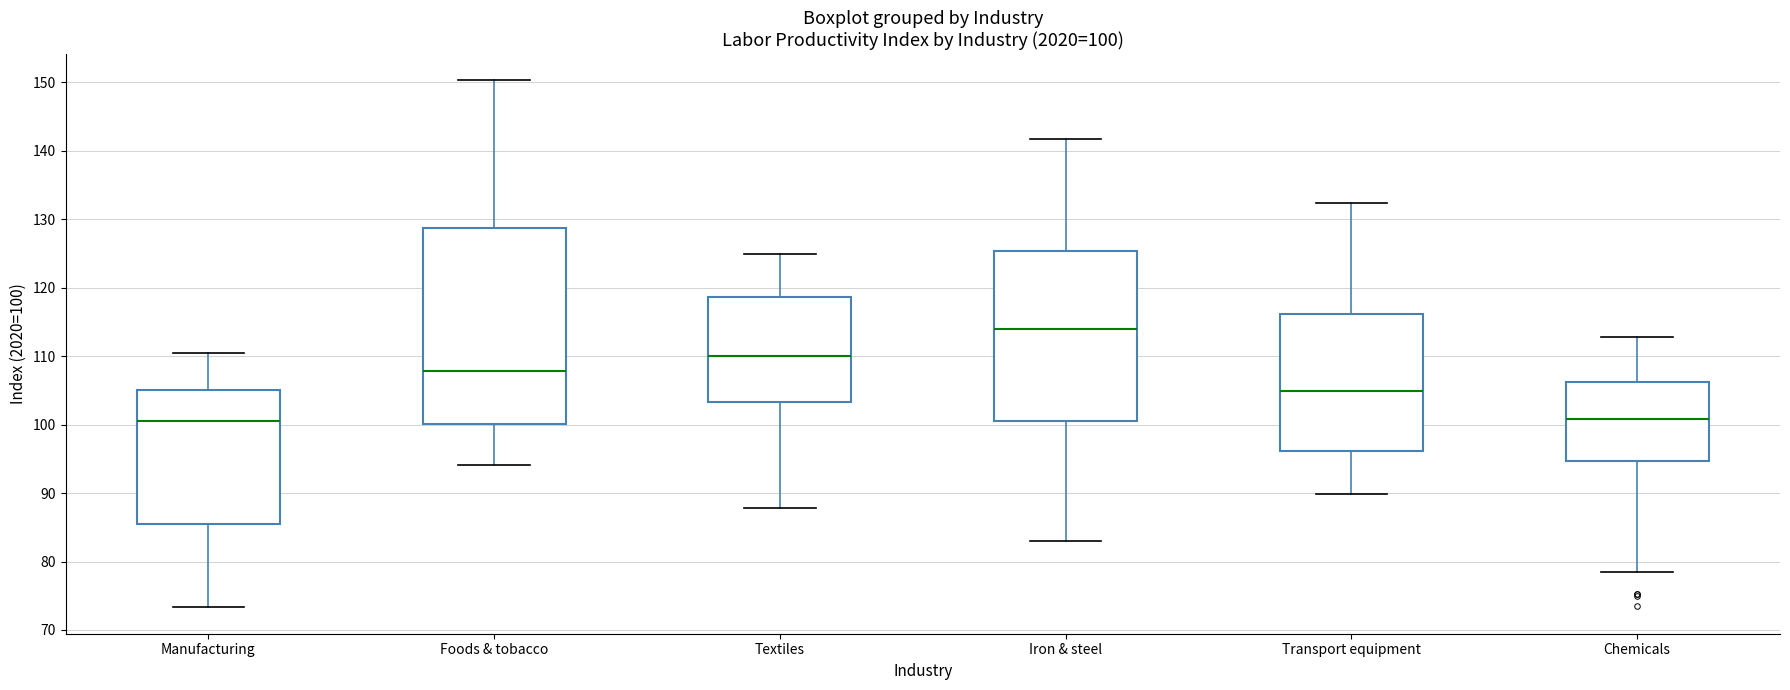

Which box's median line is the highest?

Iron & steel